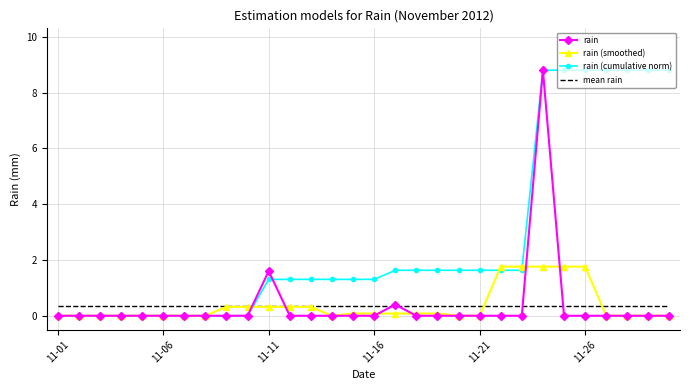

What is the maximum value for rain?

8.8